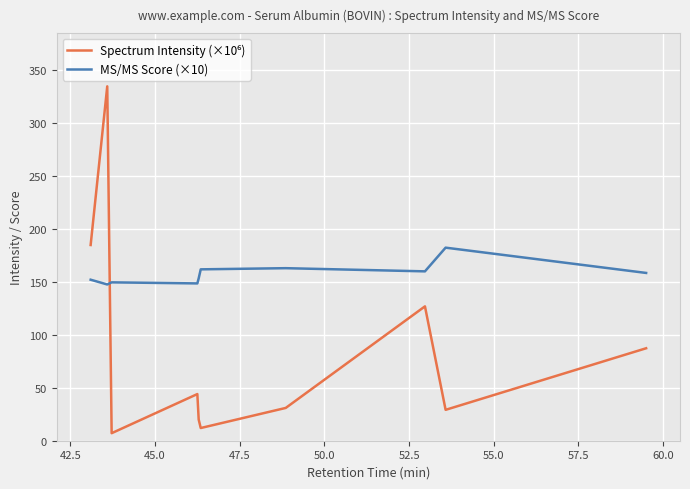

What is the minimum value for MS/MS Score (×10)?

147.7